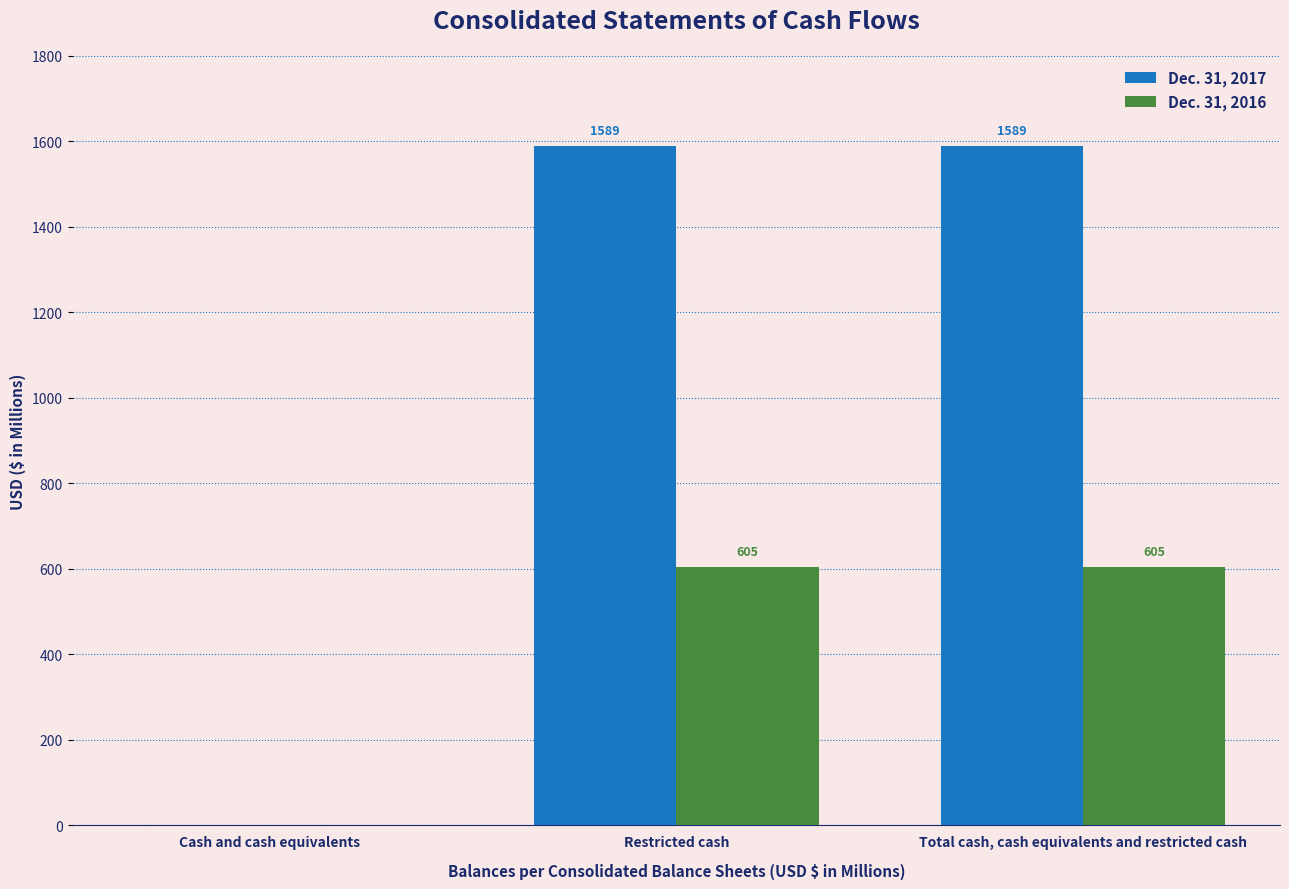

Is it true that Dec. 31, 2016 equals 605 at Restricted cash?

True